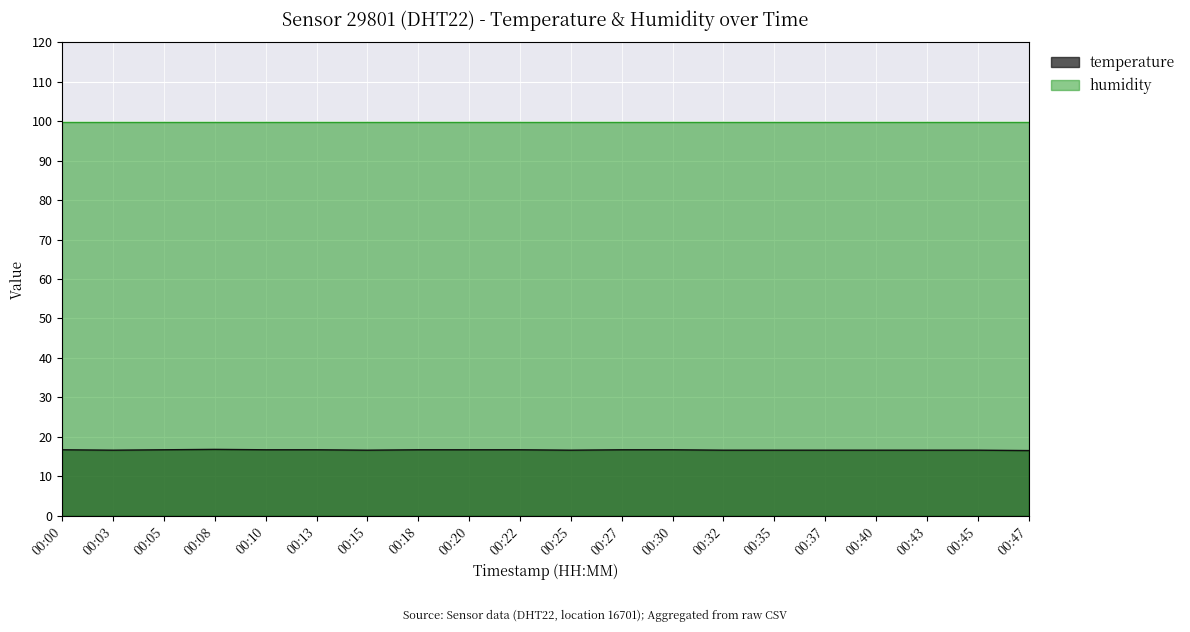

At which category does the data reach its first local peak?

00:08